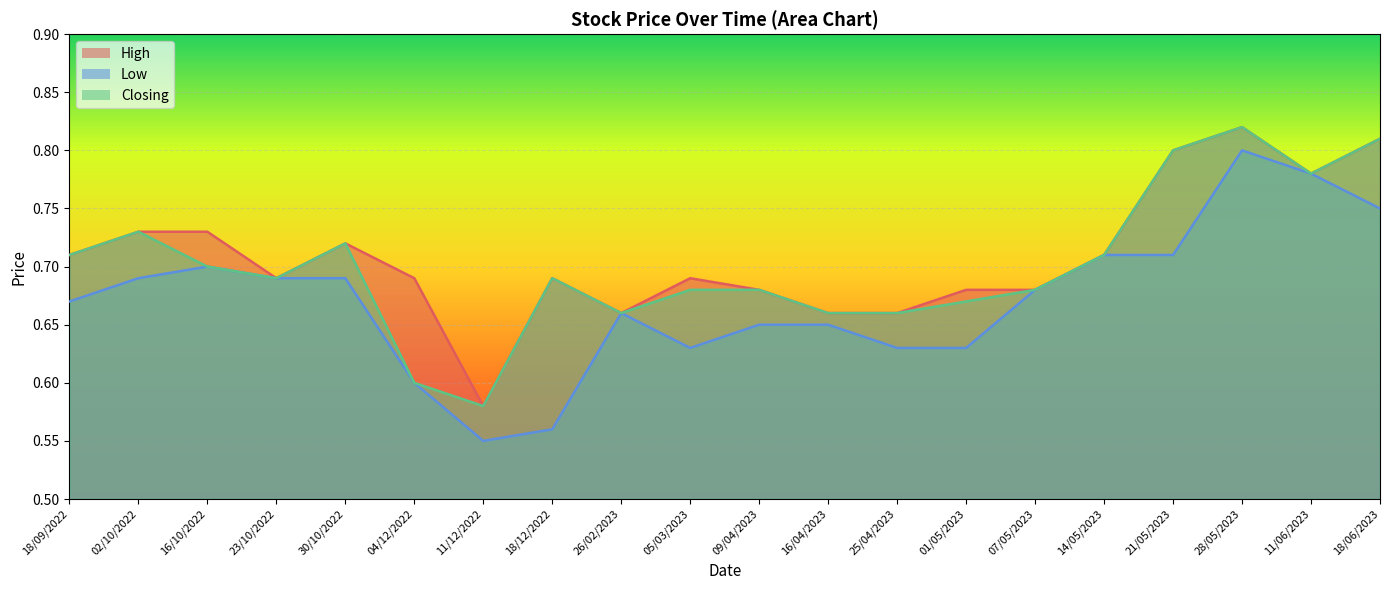

What is the difference between the highest and lowest values at 18/12/2022?

0.1